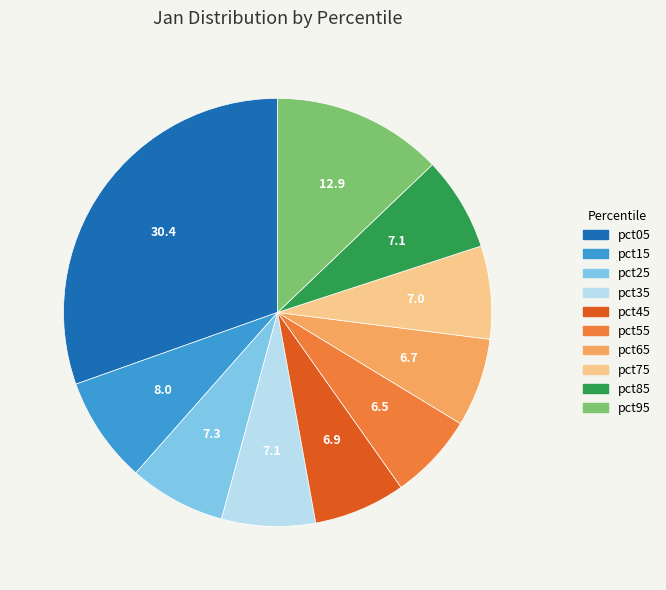

Which slice is the largest?

pct05